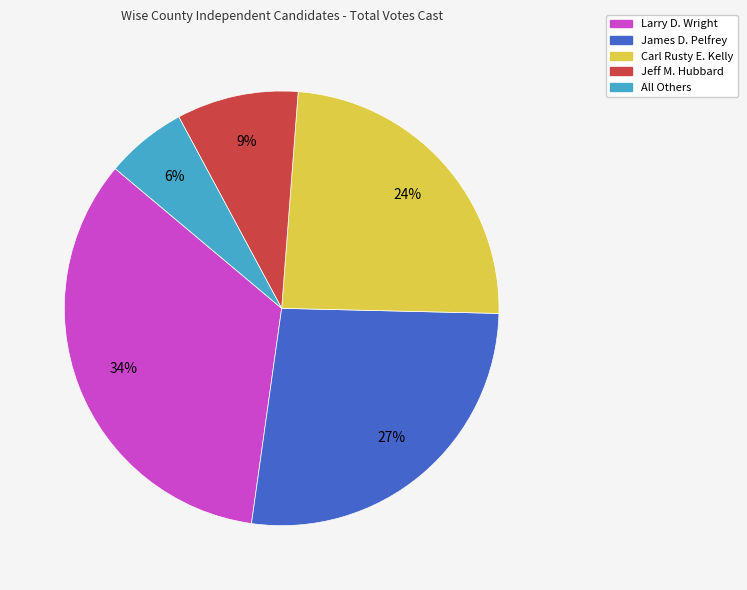

Which slice is the largest?

Larry D. Wright